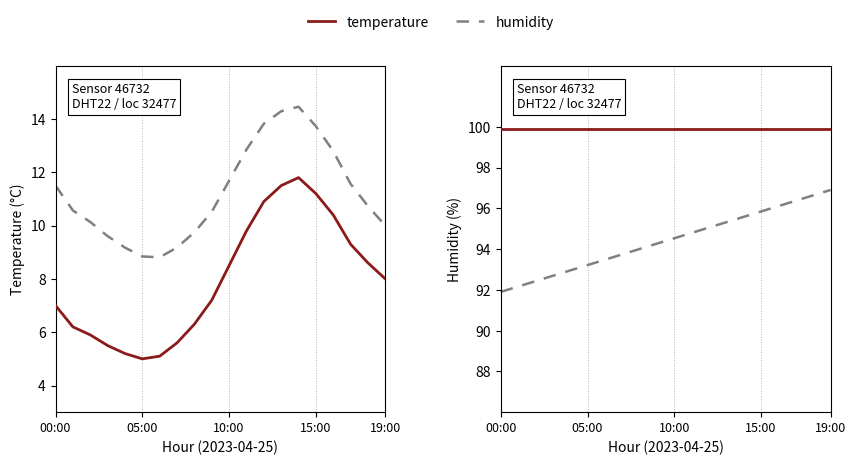

How many lines are shown in the chart?

2